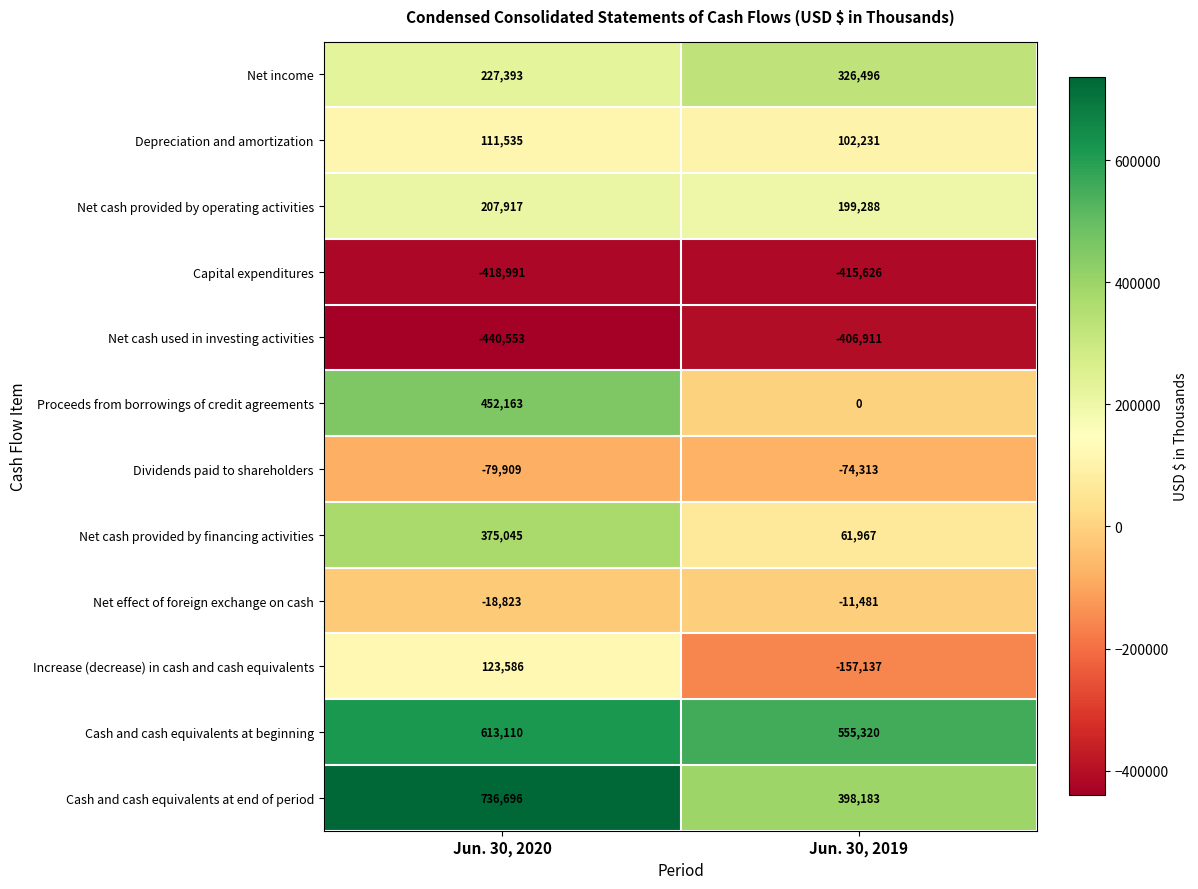

What is the minimum value shown in the chart?

-440553